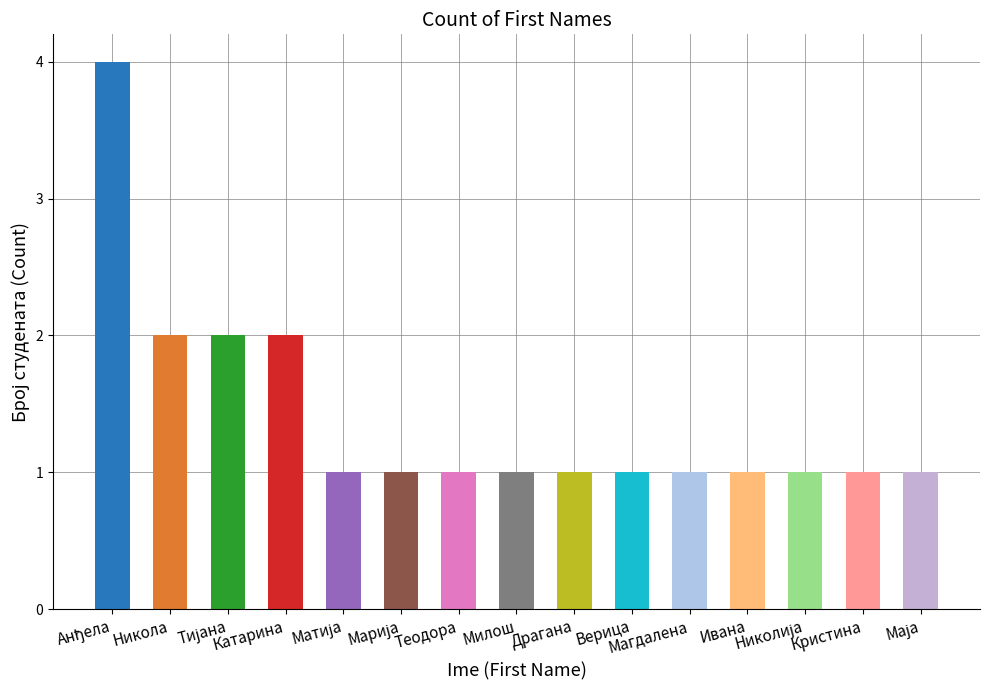

What is the minimum value shown in the chart?

1